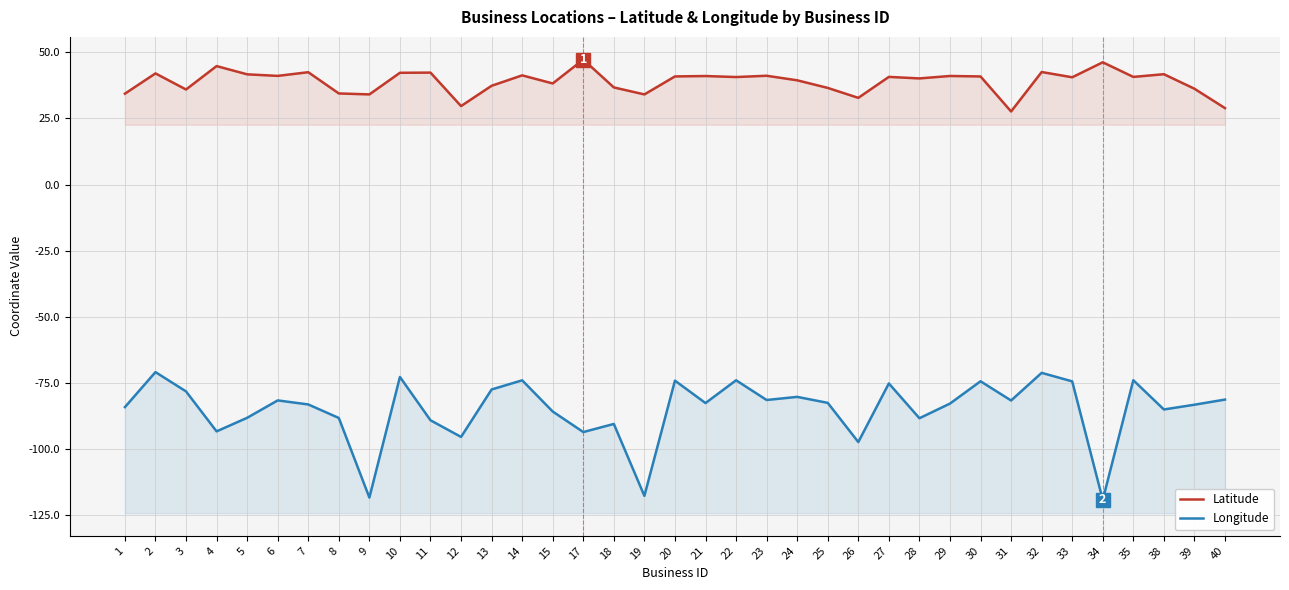

Is it true that Longitude equals -50.3 at 19?

False